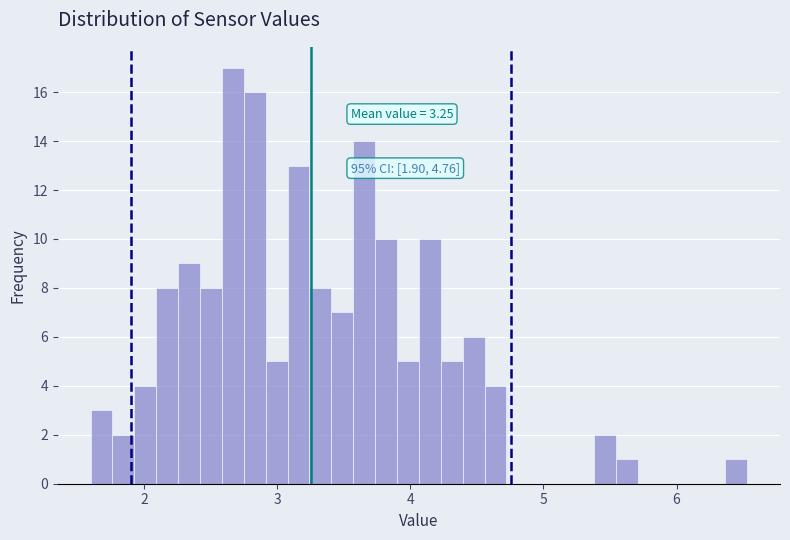

Read against the x-axis, roughly where is the centre of the tallest bar?

2.7